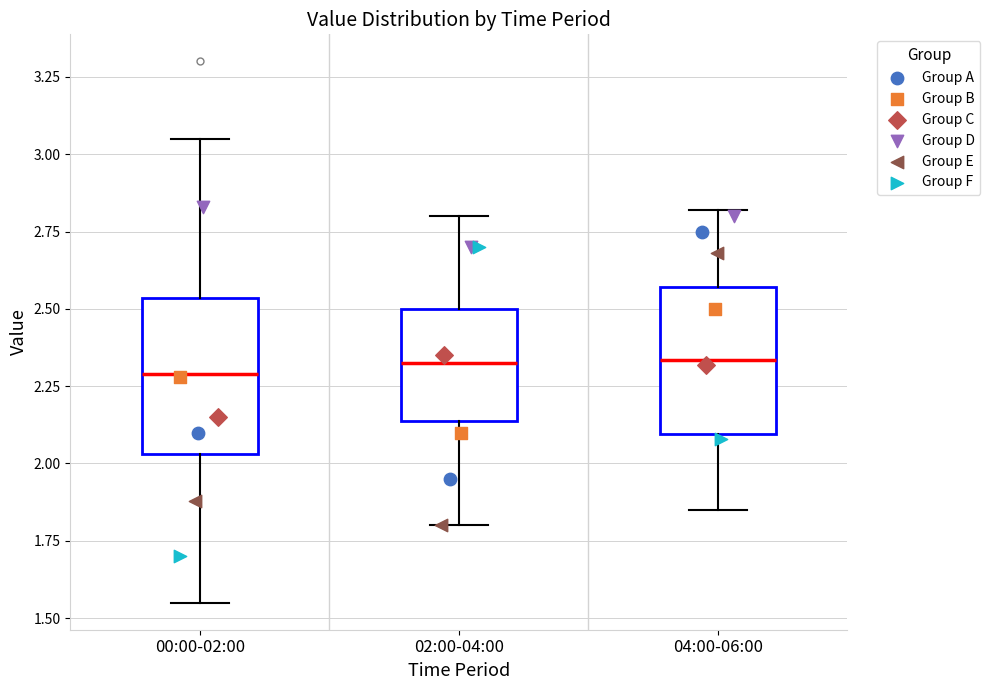

Reading left to right, read every box against the y-axis: the position of its median line, the range the box covers, and the ends of its whiskers. The values are not printed on the chart, so give them approximately, as read against the axis.

00:00-02:00: median 2.30, box 2.05 to 2.55, whiskers 1.55 to 3.05
02:00-04:00: median 2.35, box 2.15 to 2.50, whiskers 1.80 to 2.80
04:00-06:00: median 2.35, box 2.10 to 2.55, whiskers 1.85 to 2.80